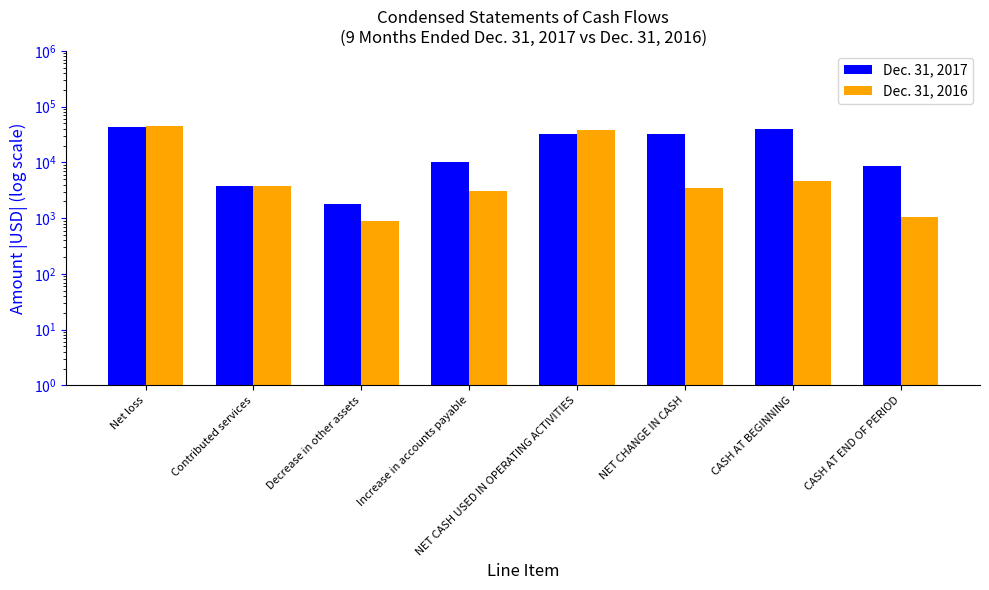

What are all the series names shown in the legend?

Dec. 31, 2017, Dec. 31, 2016